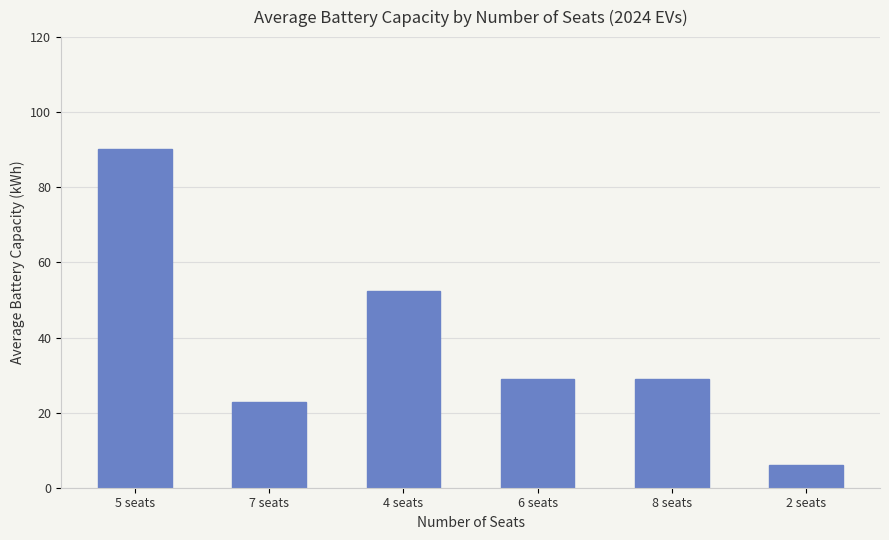

How many distinct data groups are displayed?

1